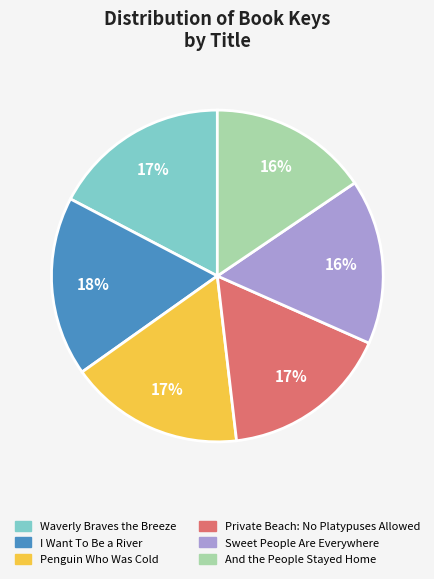

Is there a majority slice in this chart?

No